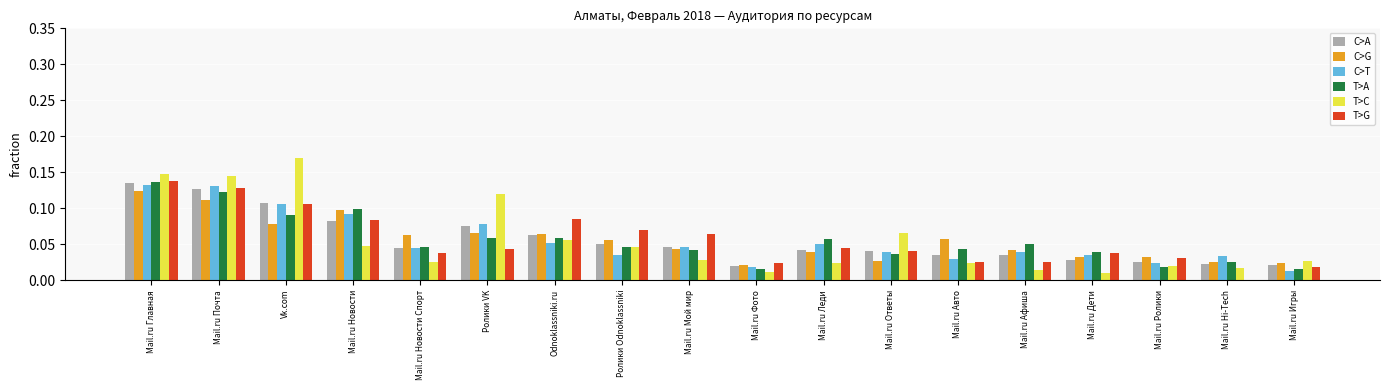

What is the total value across all series at Mail.ru Ответы?

0.3